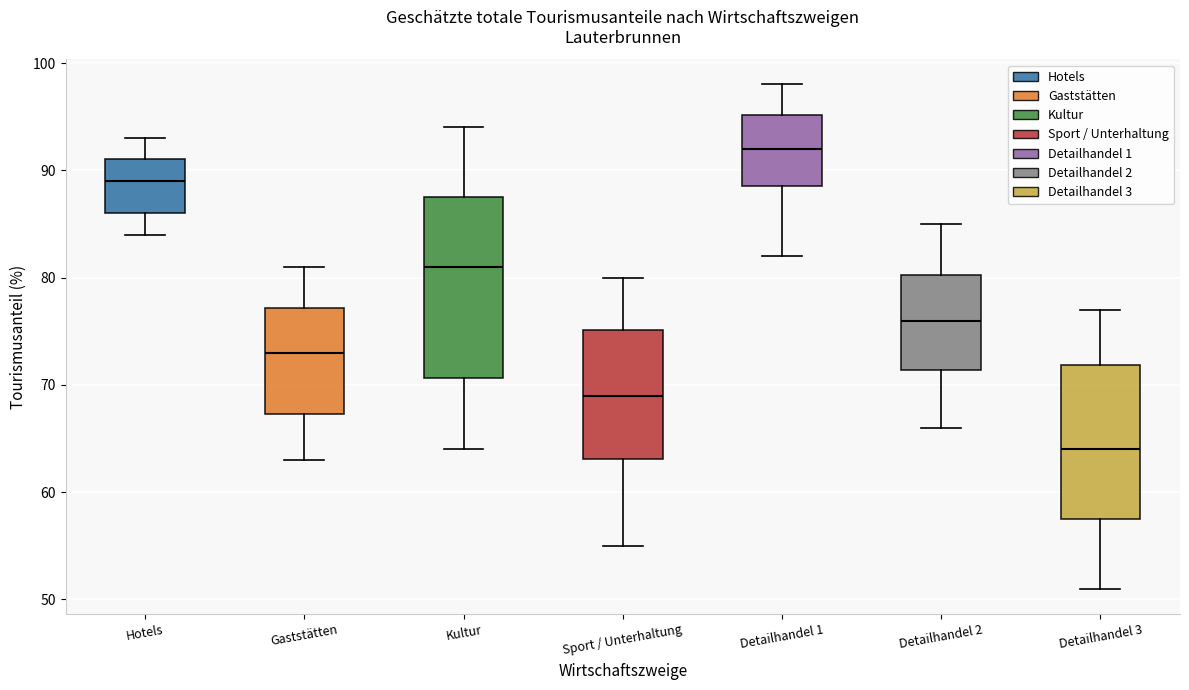

Which box's median line is the lowest?

Detailhandel 3